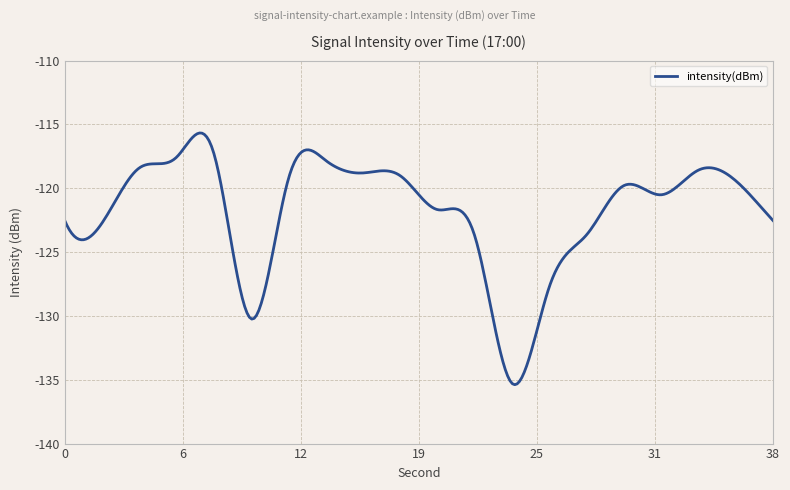

What is the difference between the maximum and minimum values?

19.7